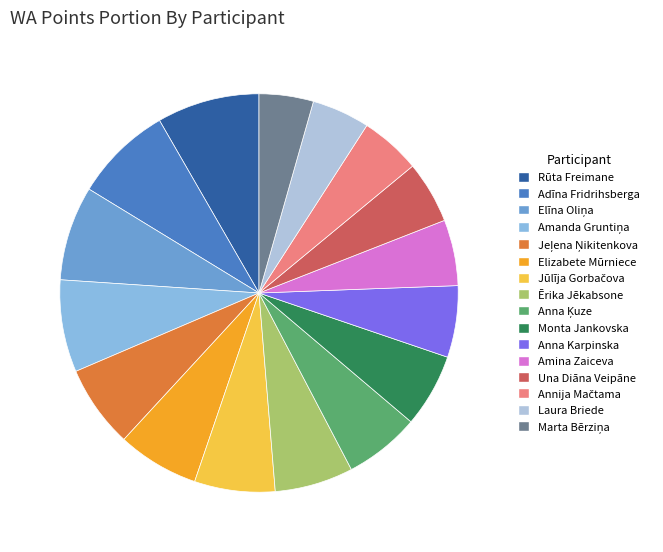

Does Anna Karpinska account for over 50% of the chart?

No